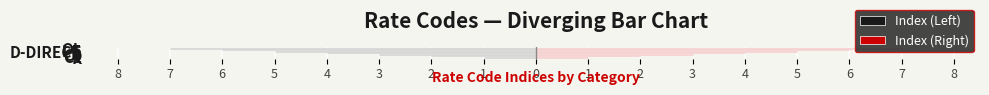

Reading left to right, what are all the values shown in this chart?

Index (Left): -1	-2	-3	-4	-5	-6	-7
Index (Right): 1	2	3	4	5	6	7